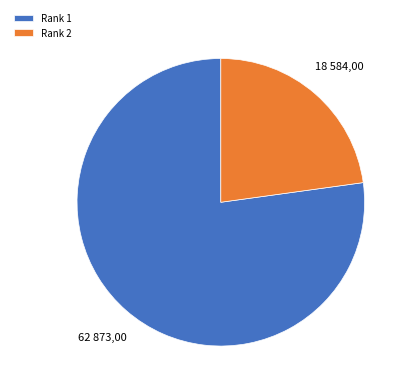

Is it true that Rank 1 is 77% of the pie?

True